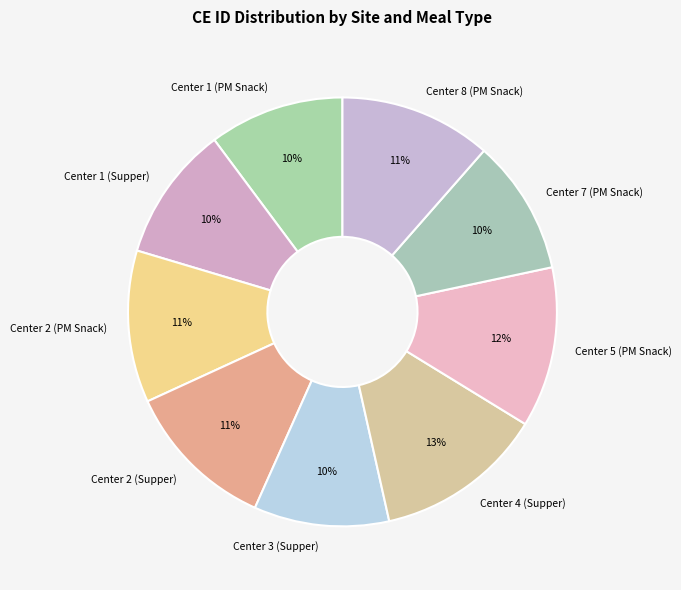

How many slices are in this pie chart?

9